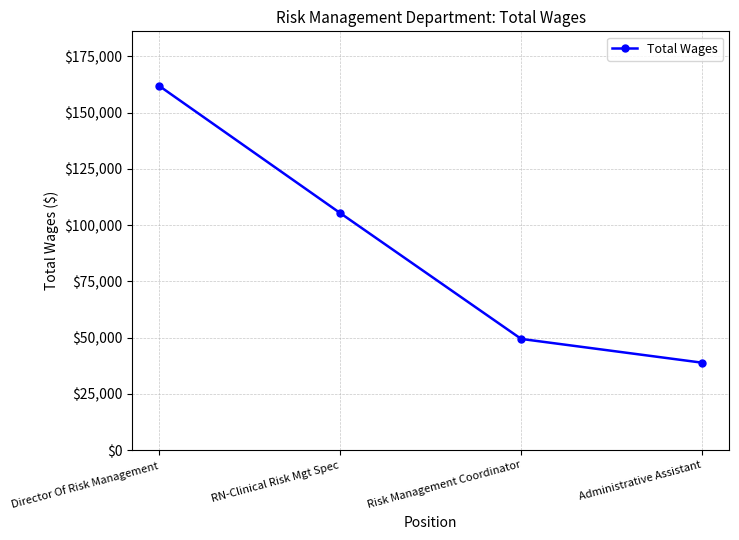

Rank the categories by value from lowest to highest.

Administrative Assistant, Risk Management Coordinator, RN-Clinical Risk Mgt Spec, Director Of Risk Management